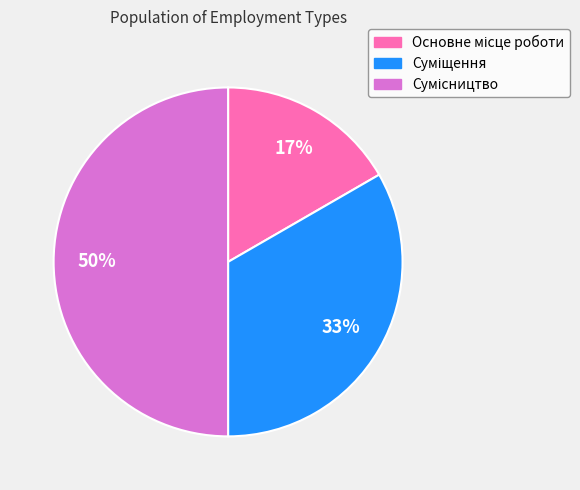

To the nearest percent, what is the difference between the largest and smallest slice percentages?

33%